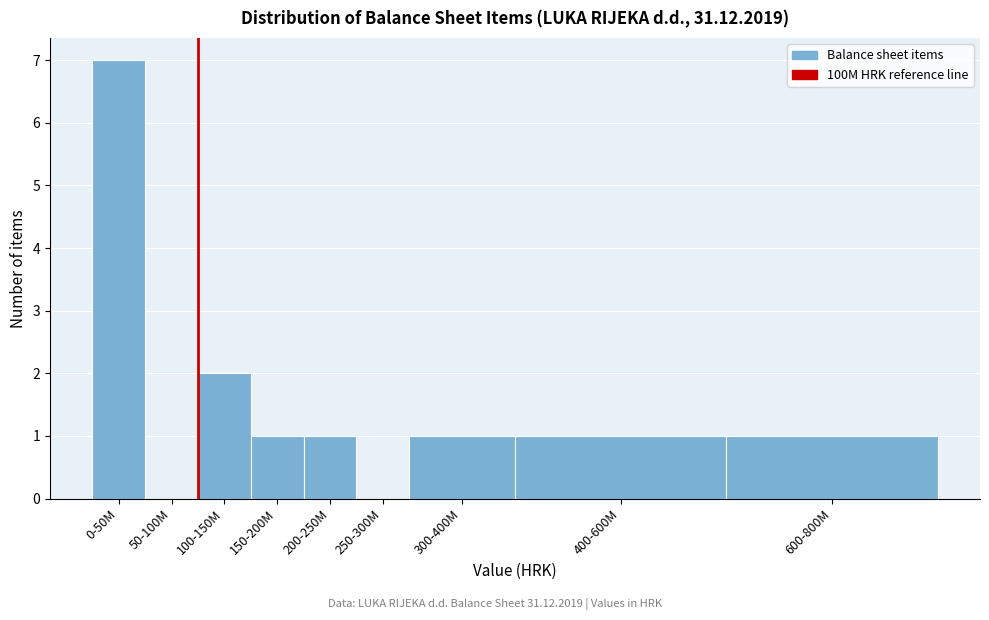

Reading left to right, list all the values displayed in this chart.

0-50M=7	50-100M=0	100-150M=2	150-200M=1	200-250M=1	250-300M=0	300-400M=1	400-600M=1	600-800M=1